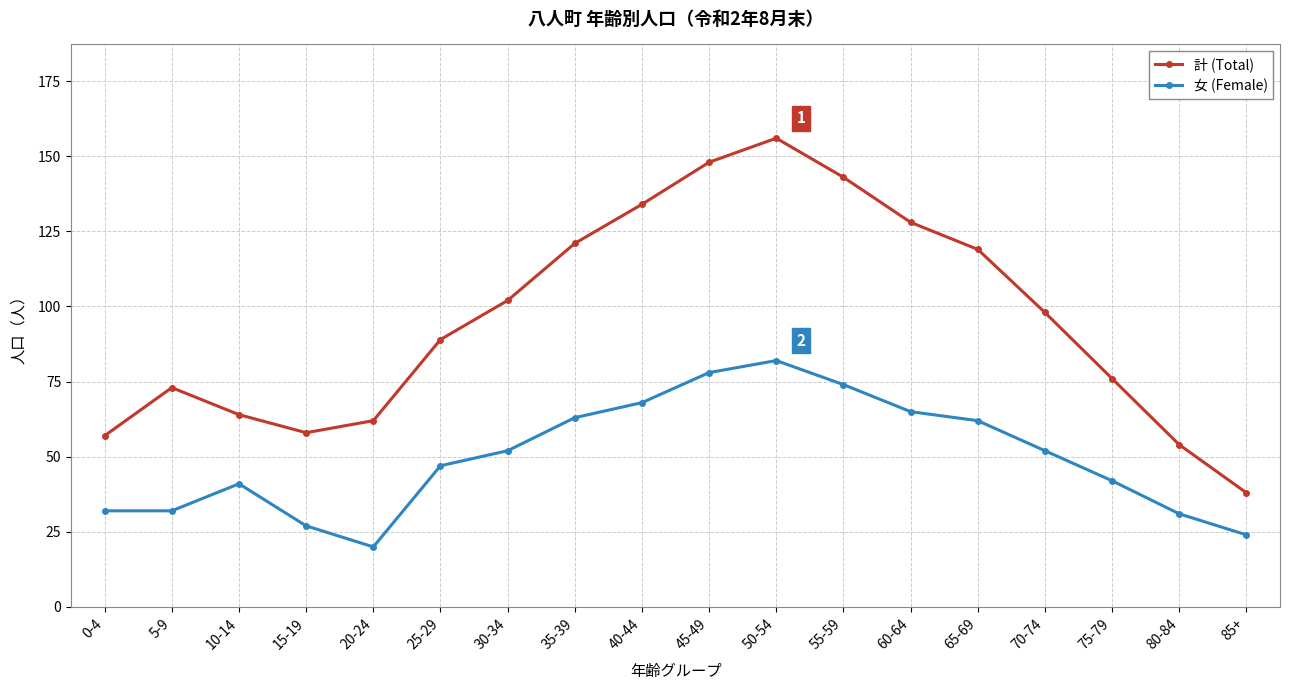

At which label is 計 (Total) closest to 97?

70-74